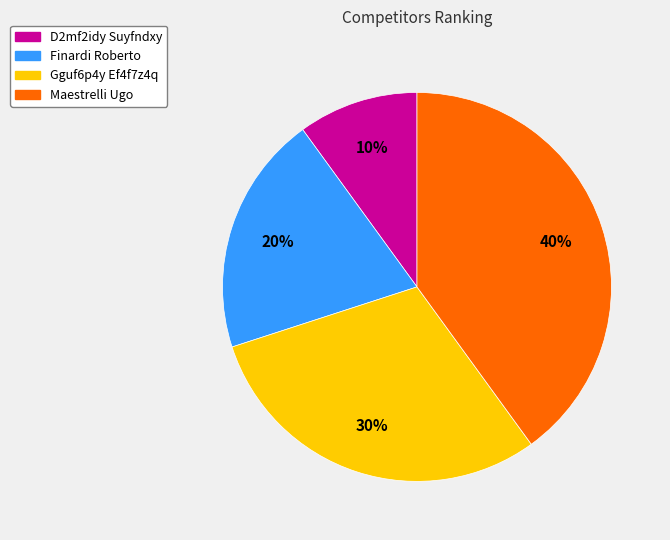

Is it true that Maestrelli Ugo is 40% of the pie?

True